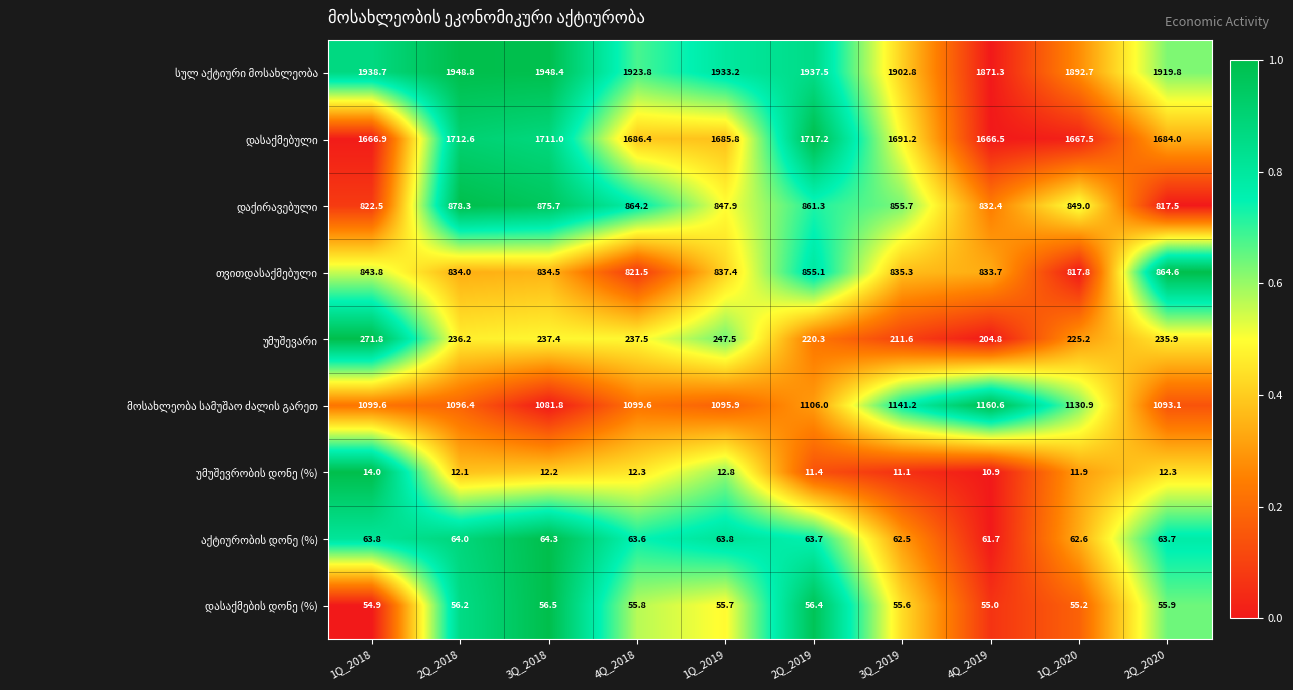

At which category is the sum across all series the highest?

2Q_2018